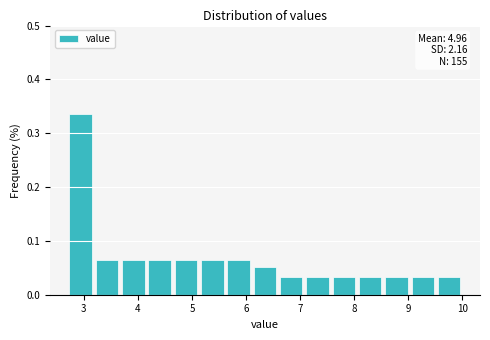

Over which range of the x-axis is the bar tallest?

2.7 to 3.2